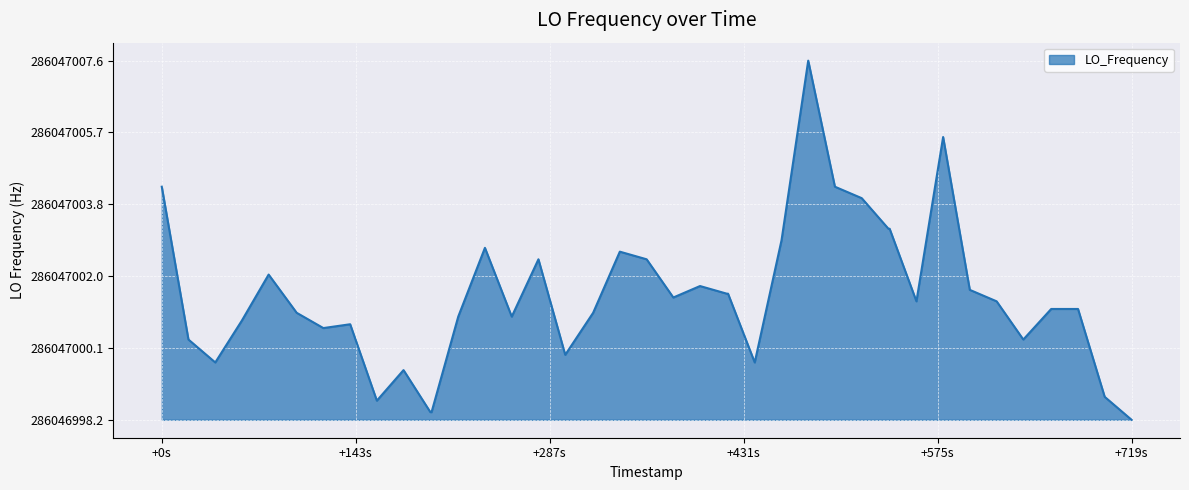

Is this an area chart (filled region under the line)?

Yes